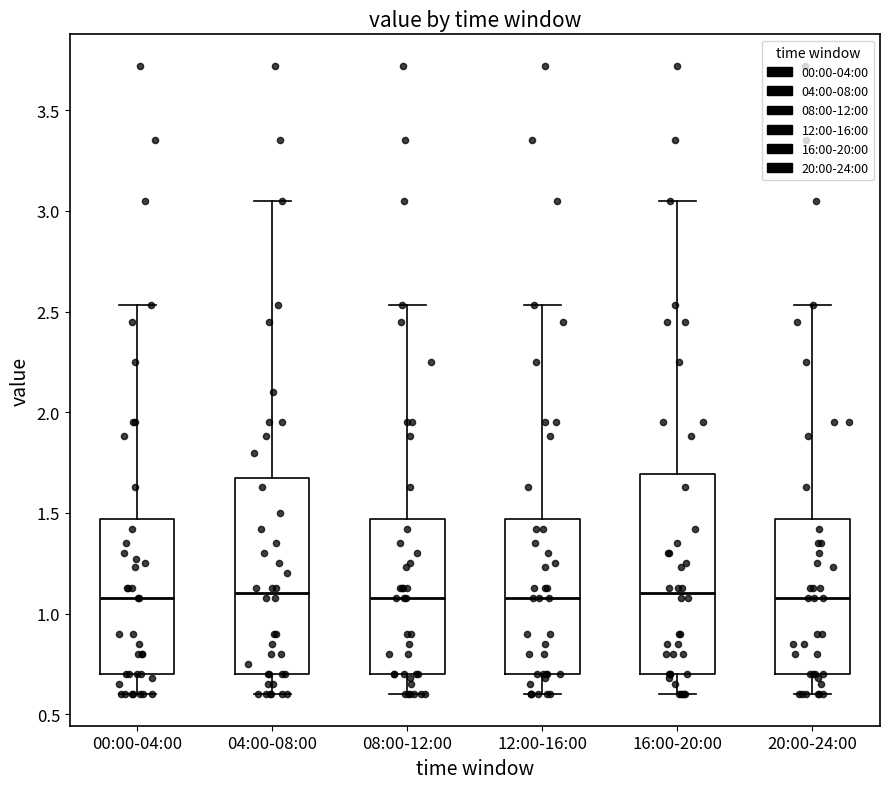

Reading left to right, transcribe this box plot: for each box, give where its median line is, the range the box spans, and where its two whiskers end, as read against the y-axis. The values are not printed on the chart, so give them approximately, as read against the axis.

00:00-04:00: median 1.10, box 0.70 to 1.45, whiskers 0.60 to 2.55
04:00-08:00: median 1.10, box 0.70 to 1.65, whiskers 0.60 to 3.05
08:00-12:00: median 1.10, box 0.70 to 1.45, whiskers 0.60 to 2.55
12:00-16:00: median 1.10, box 0.70 to 1.45, whiskers 0.60 to 2.55
16:00-20:00: median 1.10, box 0.70 to 1.70, whiskers 0.60 to 3.05
20:00-24:00: median 1.10, box 0.70 to 1.45, whiskers 0.60 to 2.55